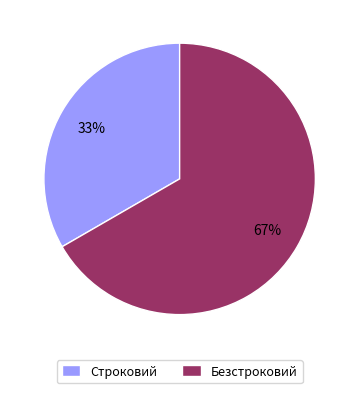

Rank the categories by value from lowest to highest.

Строковий, Безстроковий